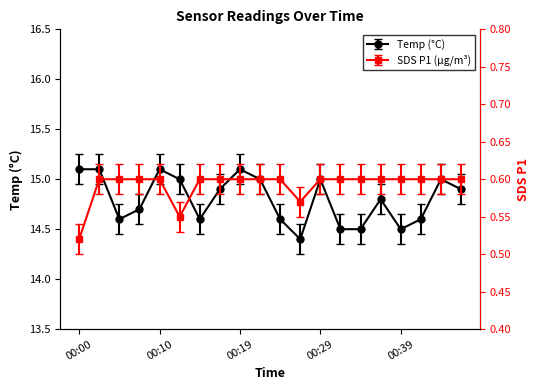

What are all the series names shown in the legend?

Temp, SDS_P1